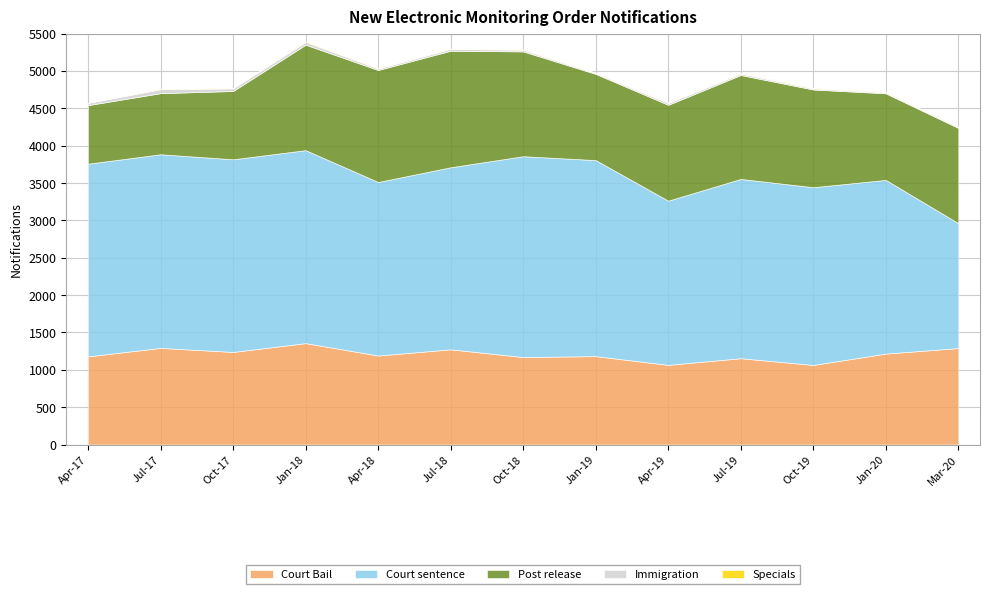

What position from the left is Apr-19?

9